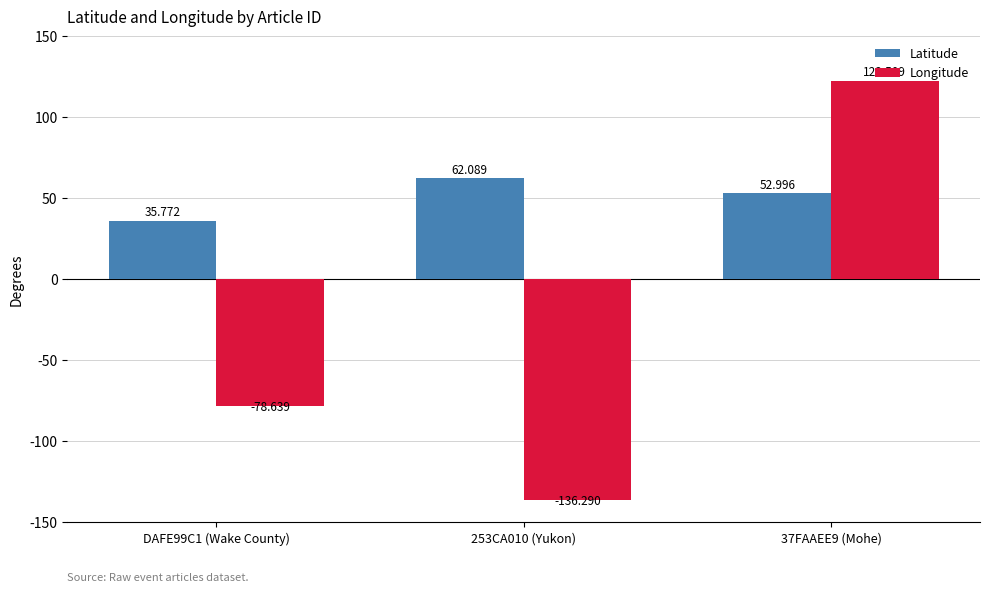

How many series are shown in this chart?

2